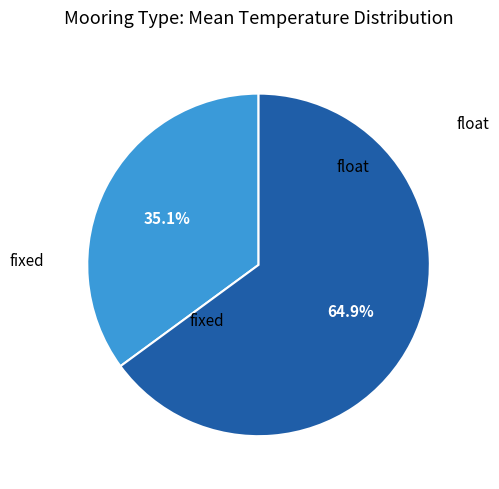

How many segments does this pie chart have?

2